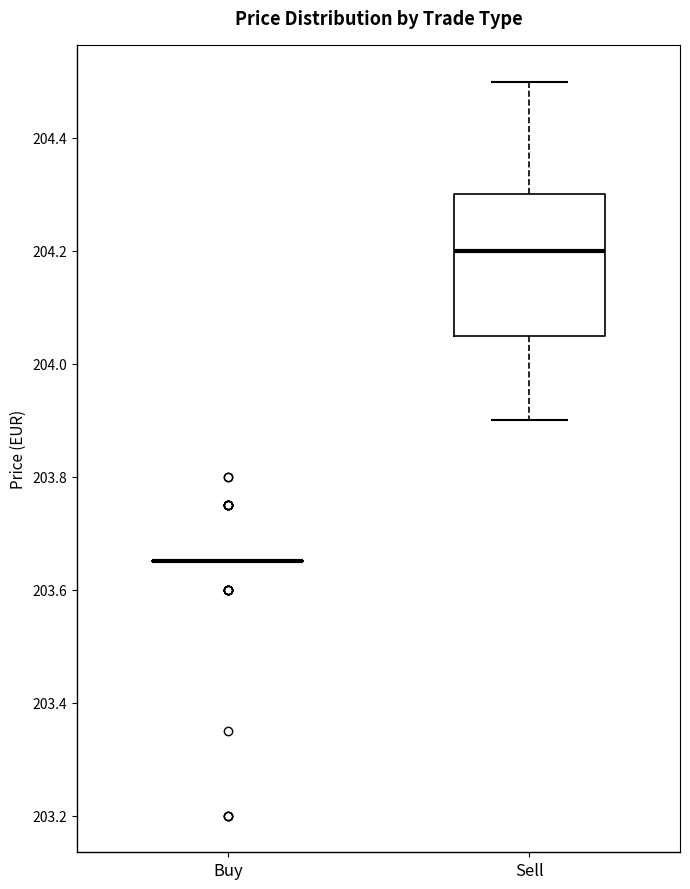

Reading left to right, read every box against the y-axis: the position of its median line, the range the box covers, and the ends of its whiskers. The values are not printed on the chart, so give them approximately, as read against the axis.

Buy: box collapsed to a line at 203.66, whiskers 203.66 to 203.66
Sell: median 204.20, box 204.06 to 204.30, whiskers 203.90 to 204.50